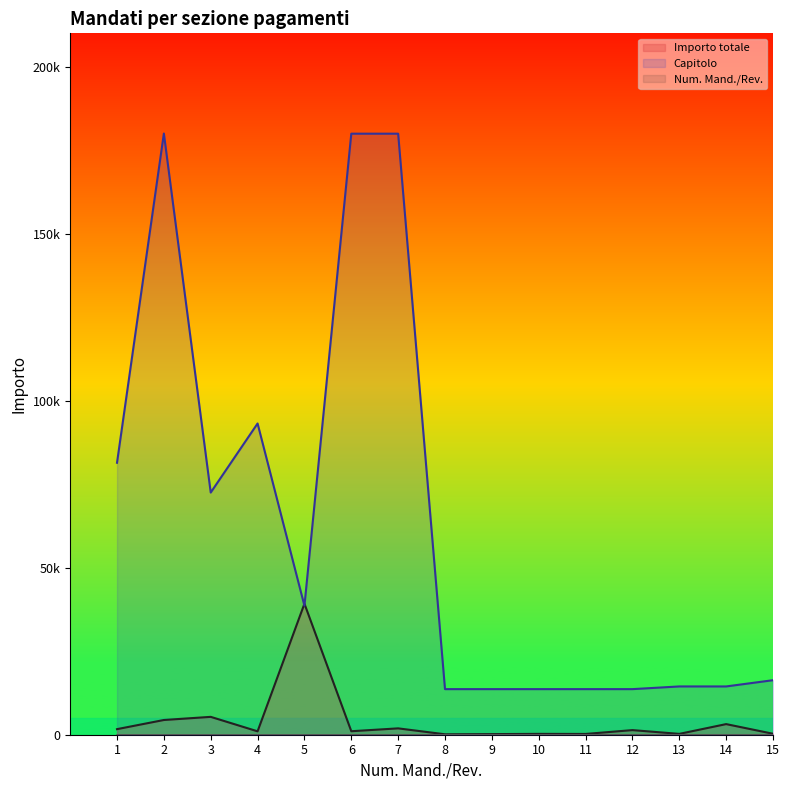

Which series has the largest range (max minus min)?

Capitolo